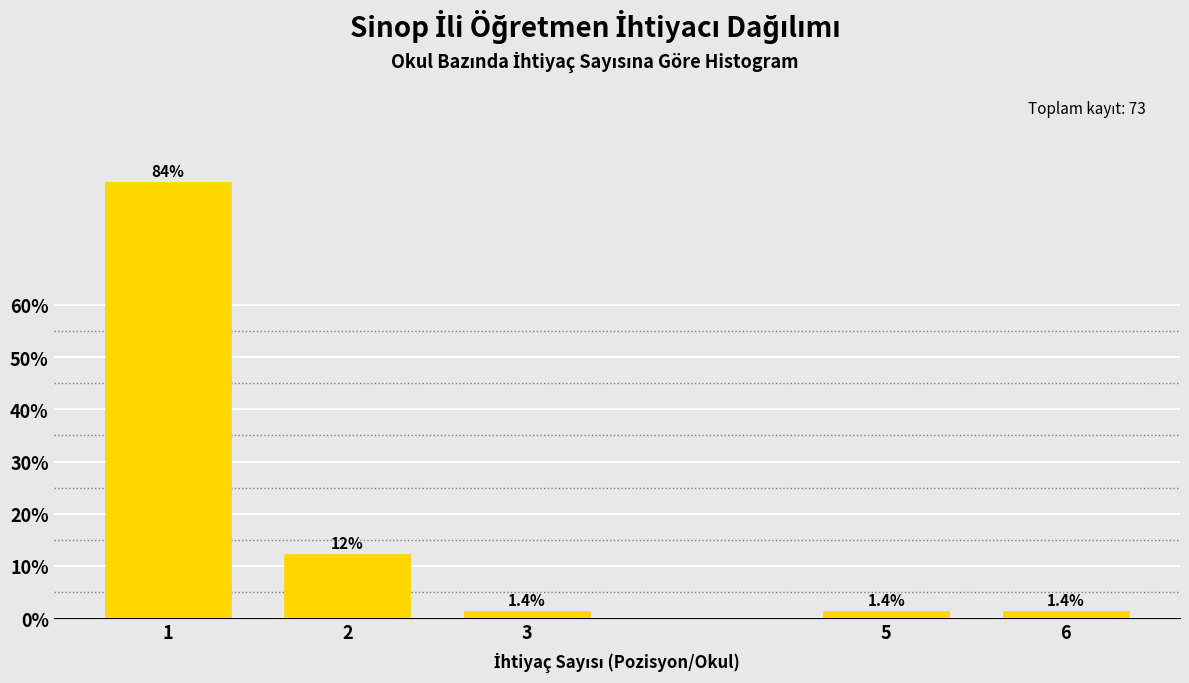

Reading left to right, extract all data points from this chart.

83.6	12.3	1.4	1.4	1.4